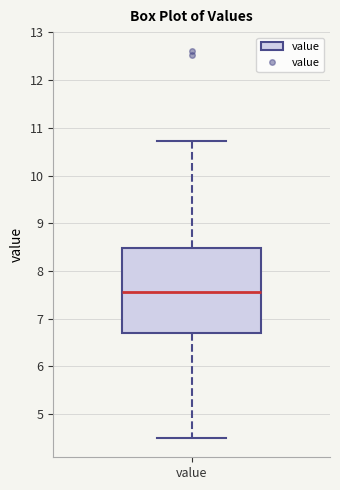

Where does the lower whisker of the box for value end on the y-axis? The values are not printed on the chart, so give them approximately, as read against the axis.

4.5